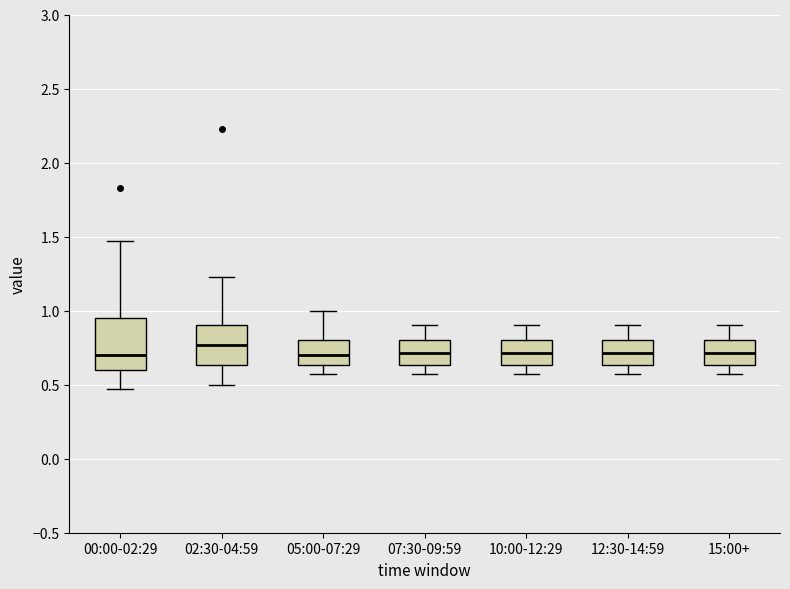

Where is the lower edge of the box for 10:00-12:29 on the y-axis? The values are not printed on the chart, so give them approximately, as read against the axis.

0.65